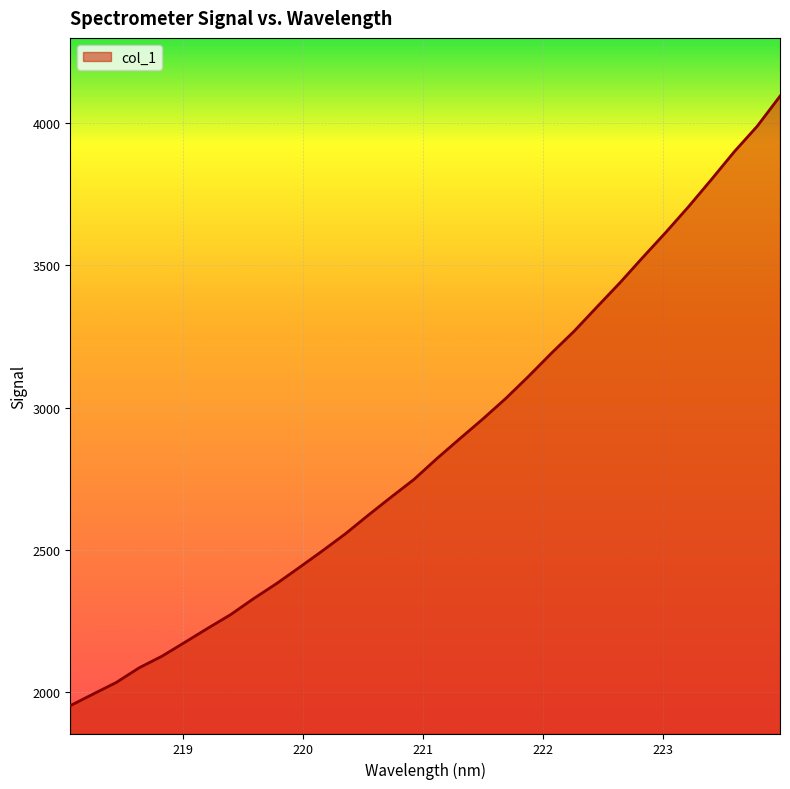

What is the difference between the maximum and minimum values?

2139.9